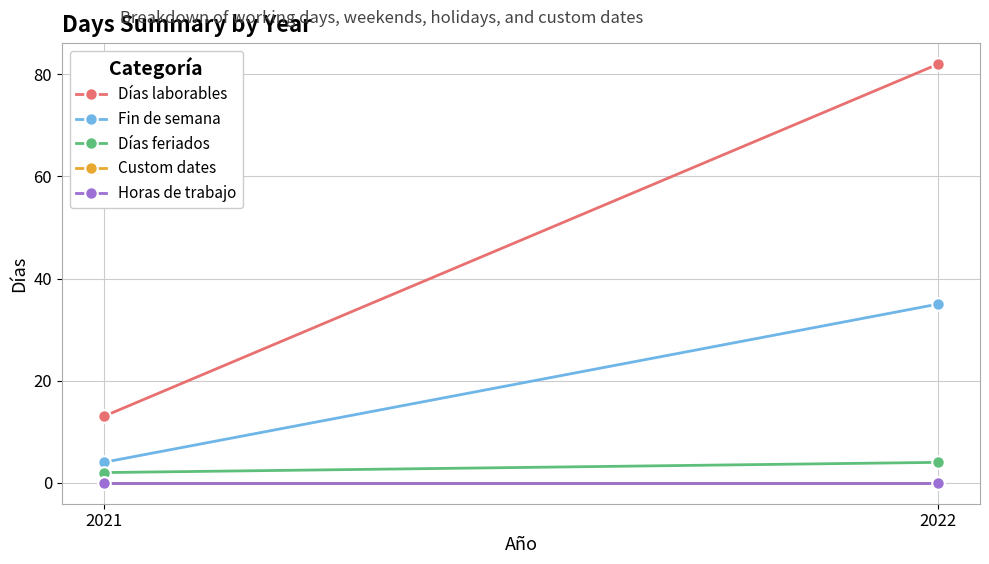

Which category has the lowest value in the Días laborables series?

2021